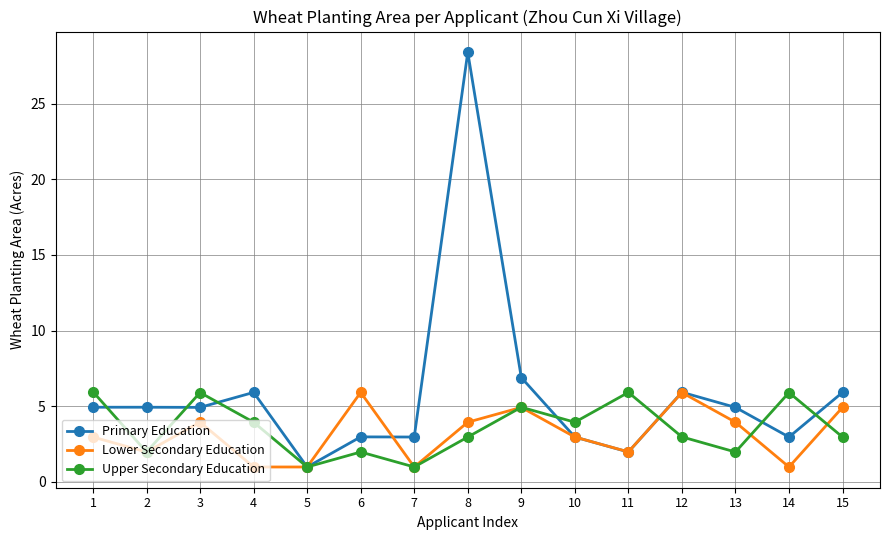

Which series has the largest range (max minus min)?

Primary Education